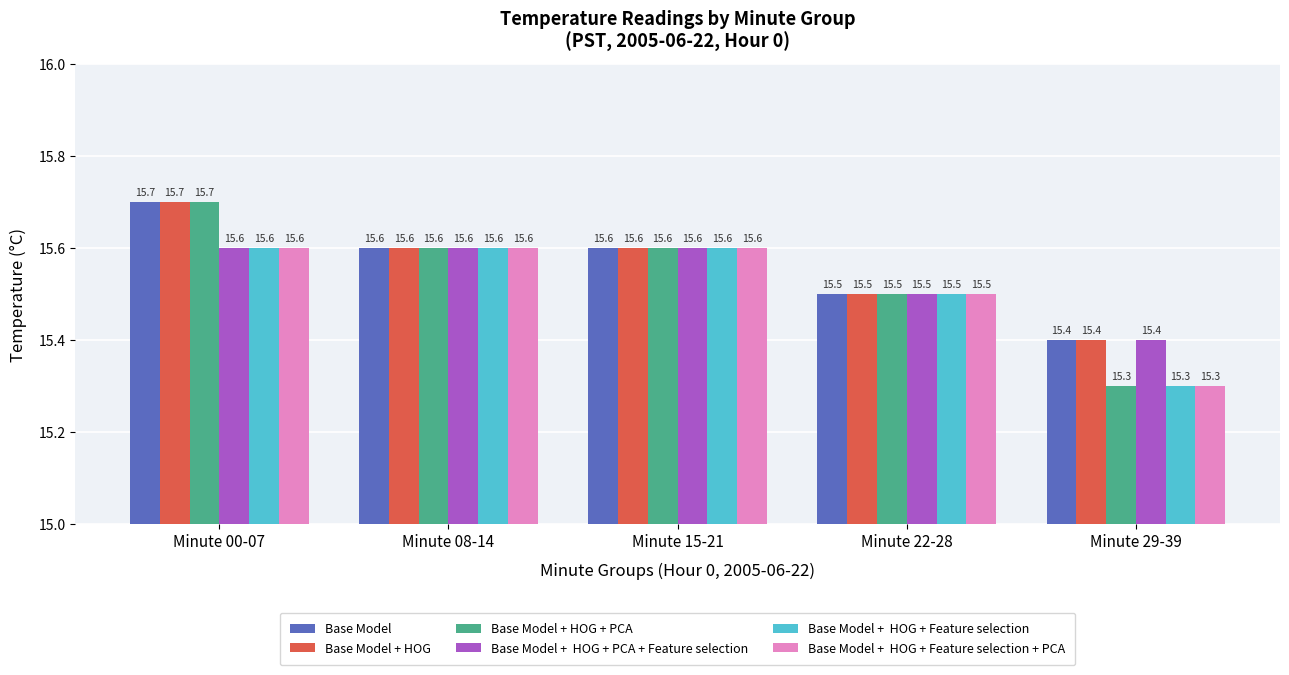

How many bars are there in total?

30